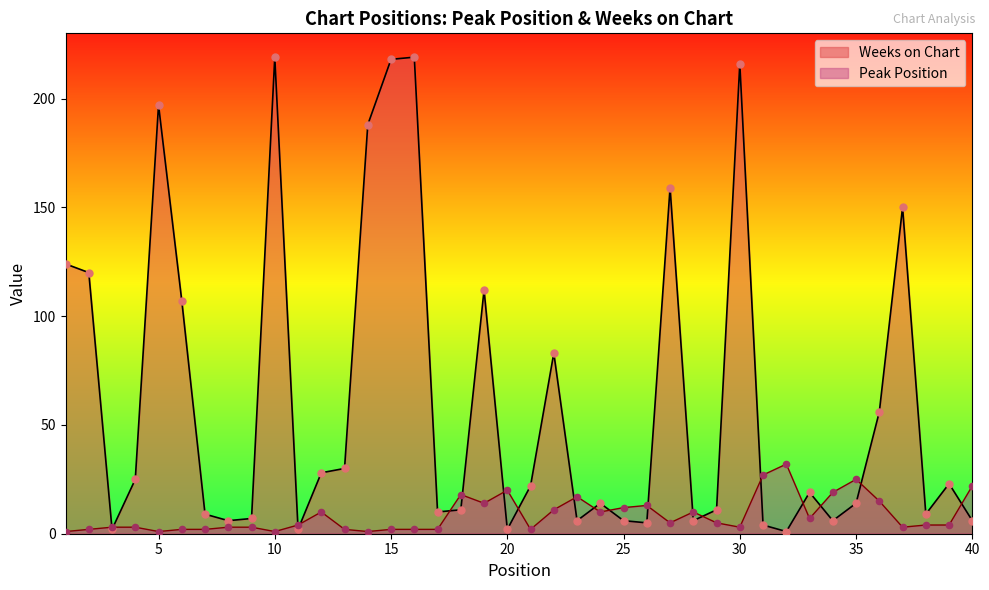

Is the value of Peak Position at 2 greater than the value of Weeks on Chart at 17?

No